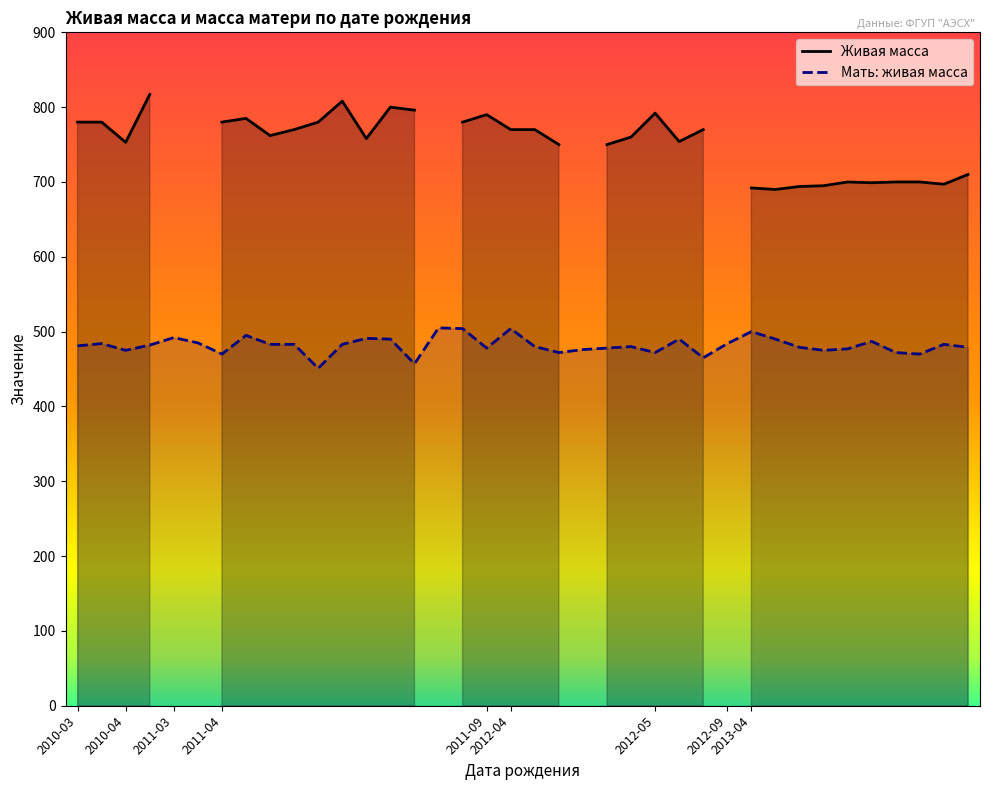

Does the chart have visible grid lines?

No